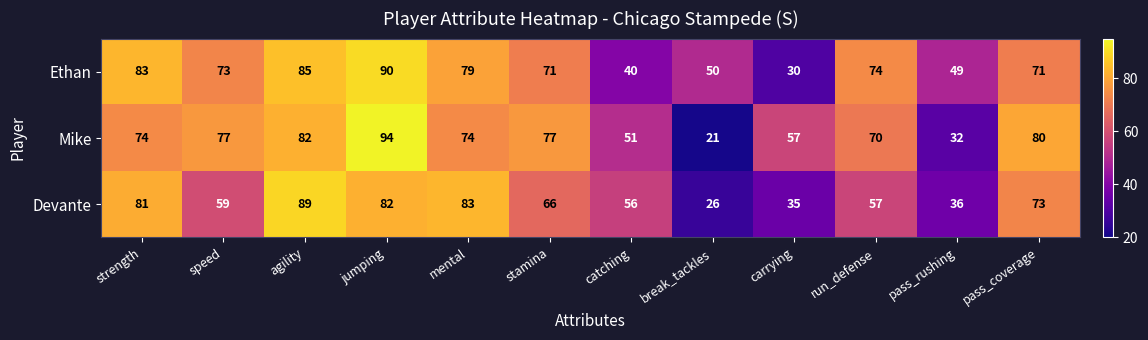

What is the total value across all series at mental?

236